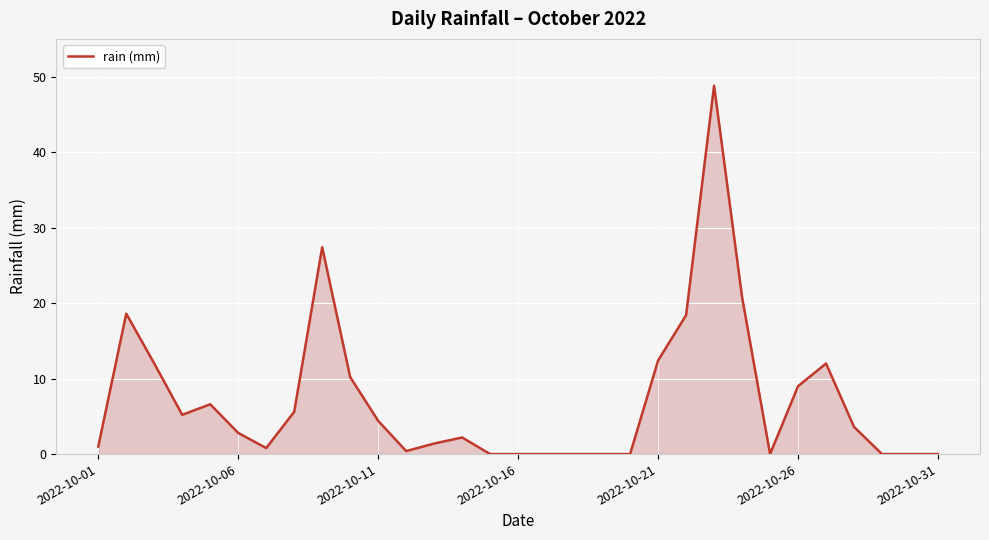

What is the greatest value displayed?

48.8